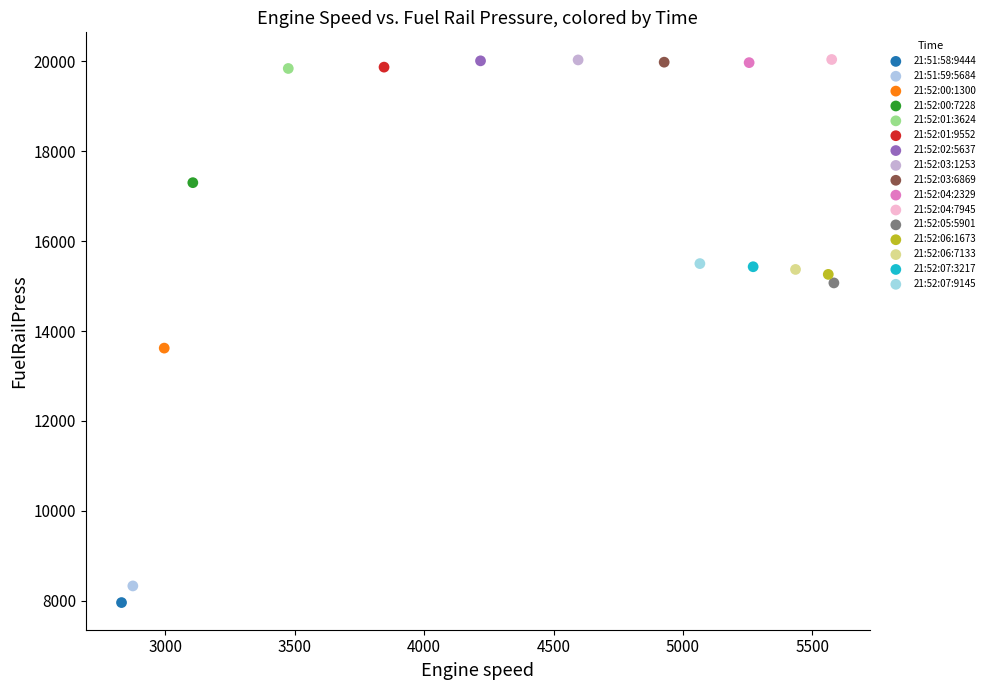

What are all the series names shown in the legend?

21:51:58:9444, 21:51:59:5684, 21:52:00:1300, 21:52:00:7228, 21:52:01:3624, 21:52:01:9552, 21:52:02:5637, 21:52:03:1253, 21:52:03:6869, 21:52:04:2329, 21:52:04:7945, 21:52:05:5901, 21:52:06:1673, 21:52:06:7133, 21:52:07:3217, 21:52:07:9145